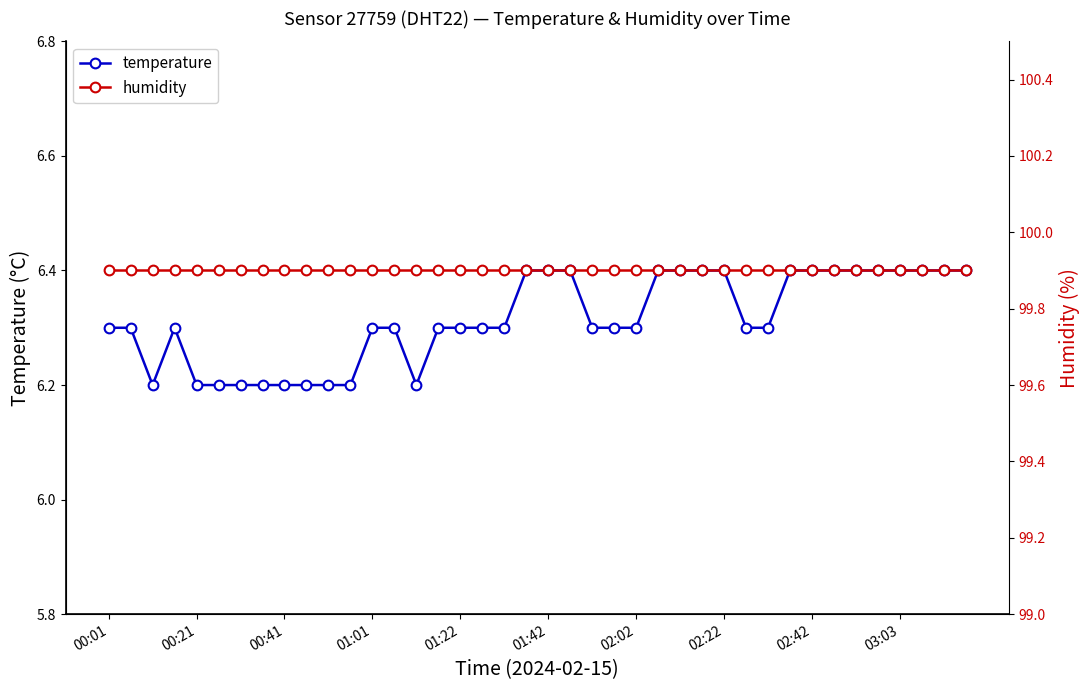

At which category does the chart reach its peak across all series?

00:01